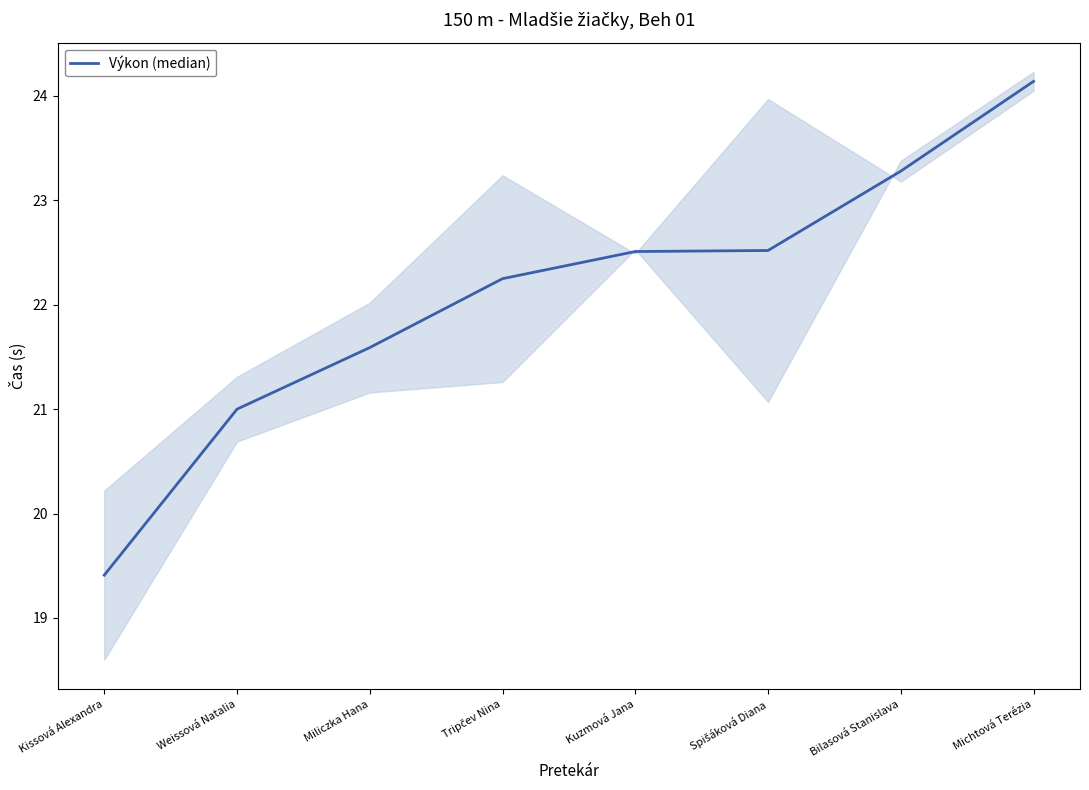

List the labels in order of value, smallest first.

Kissová Alexandra, Weissová Natalia, Miliczka Hana, Tripčev Nina, Kuzmová Jana, Spišáková Diana, Bilasová Stanislava, Michtová Terézia